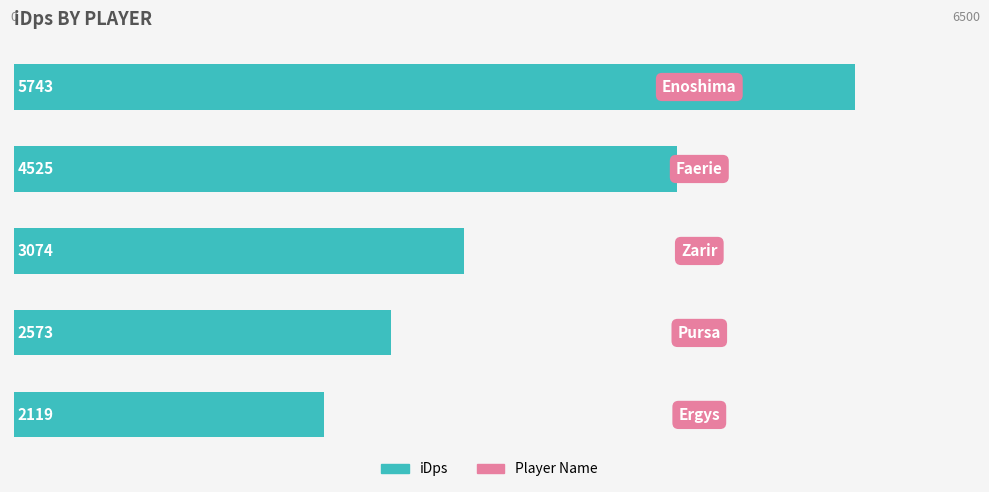

What is the sum of all values?

18035.0